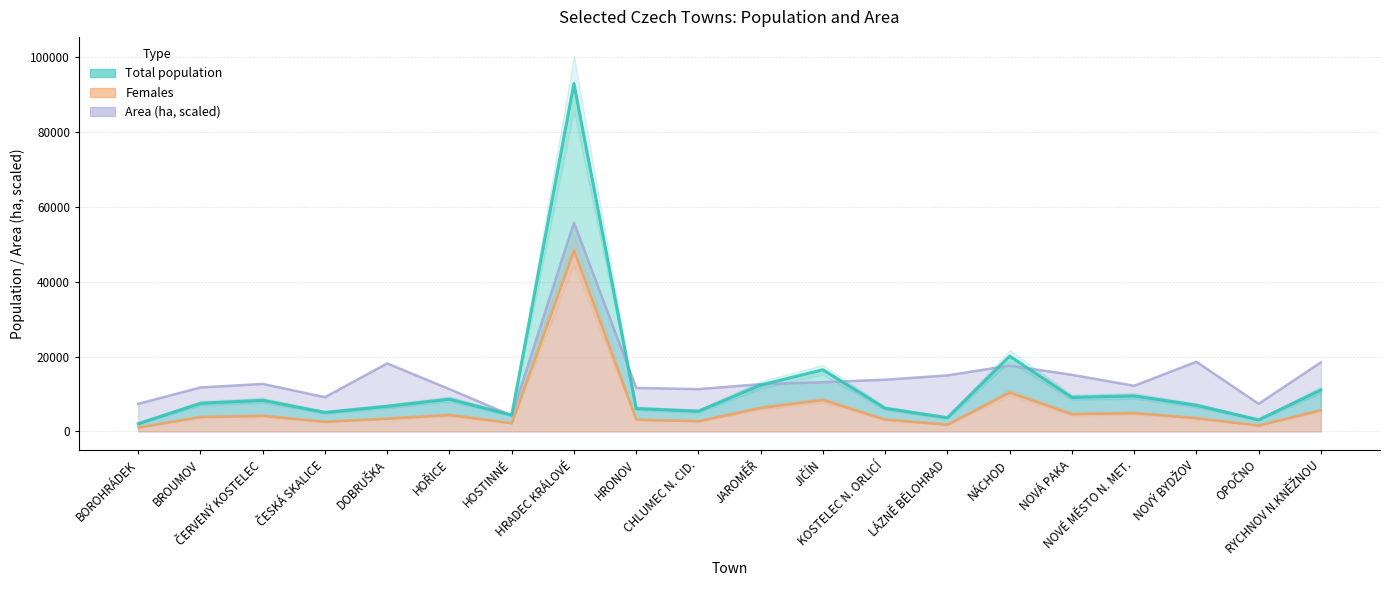

Rank the series at BOROHRÁDEK from highest to lowest value.

Area (ha), Total population, Females